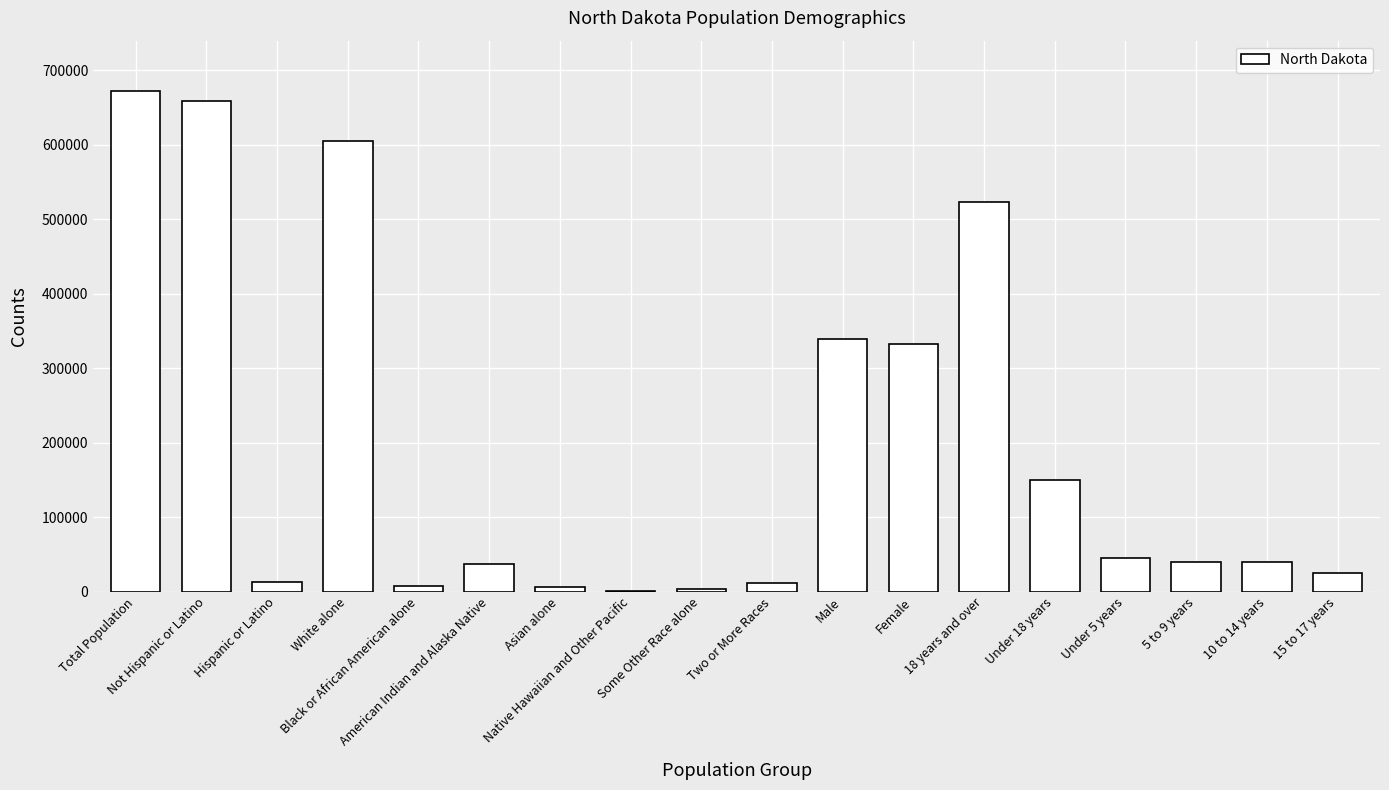

What is the sum of all values?

3512826